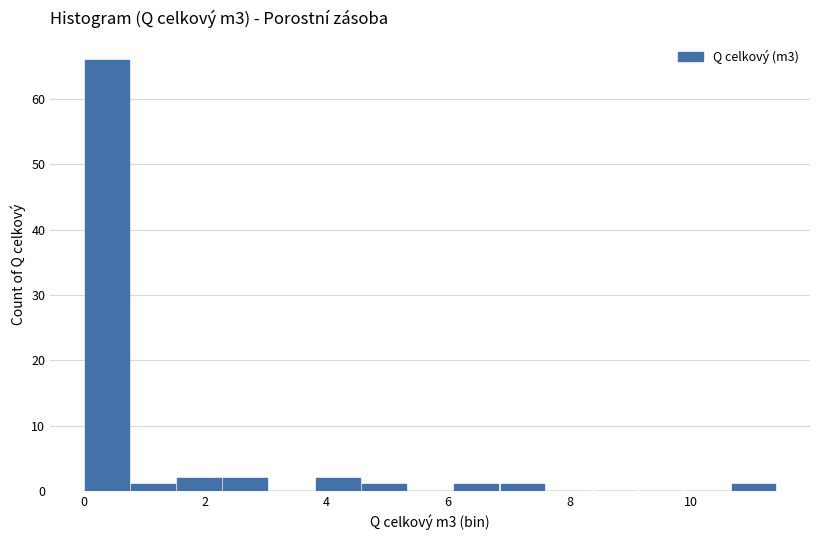

Around what value on the x-axis is the tallest bar? Give the approximate position of its centre, as read against the axis.

0.4